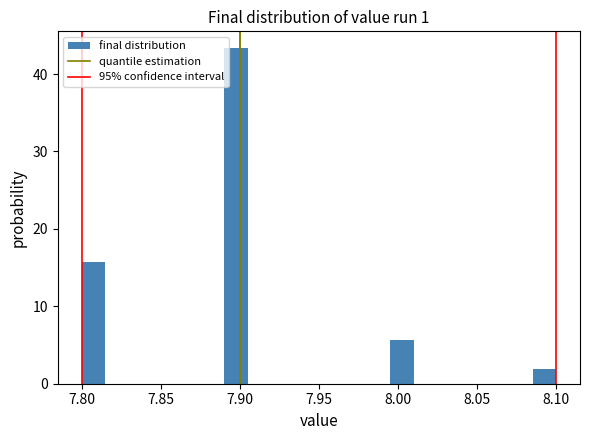

Around what value on the x-axis is the tallest bar? Give the approximate position of its centre, as read against the axis.

7.900